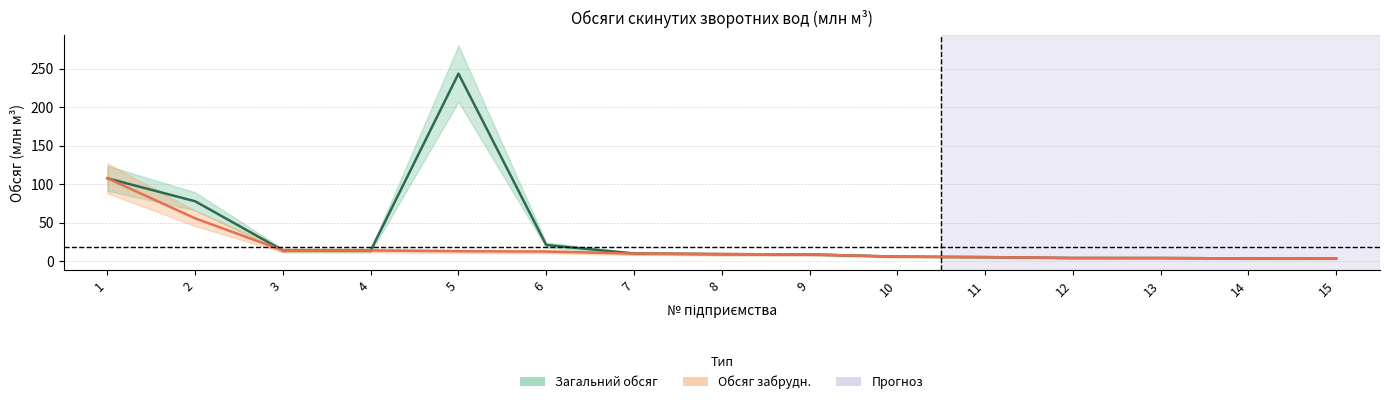

At how many categories does at least one series exceed 209?

1